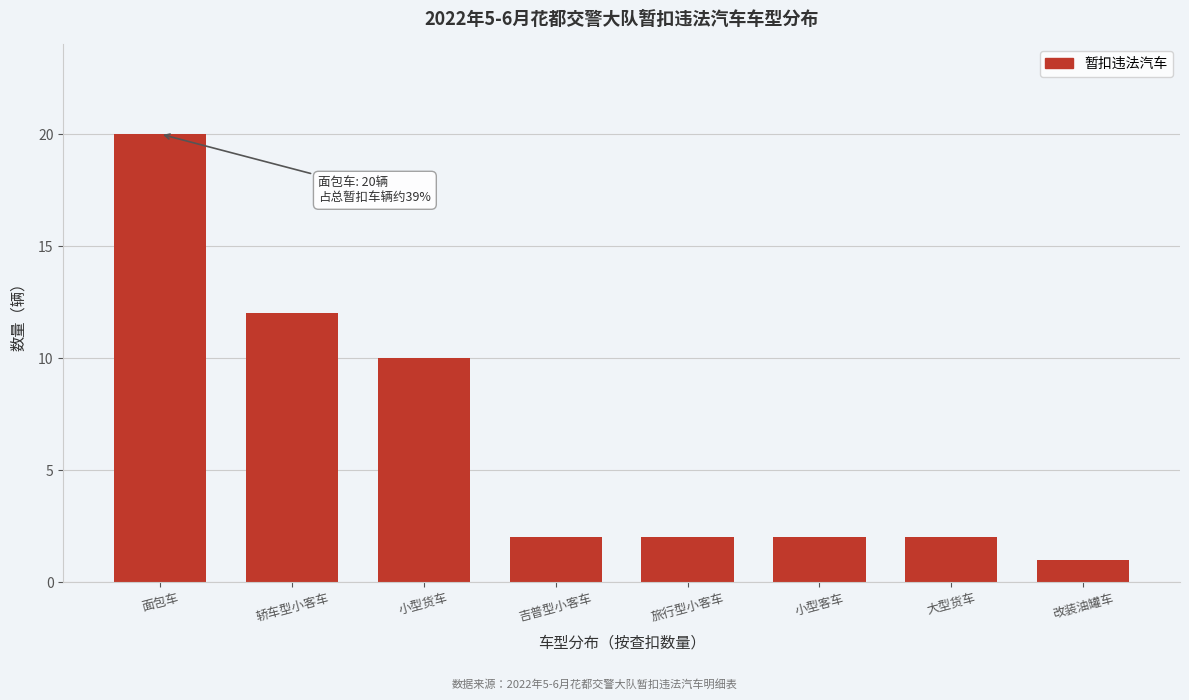

Reading left to right, transcribe all the data shown in this chart.

20	12	10	2	2	2	2	1